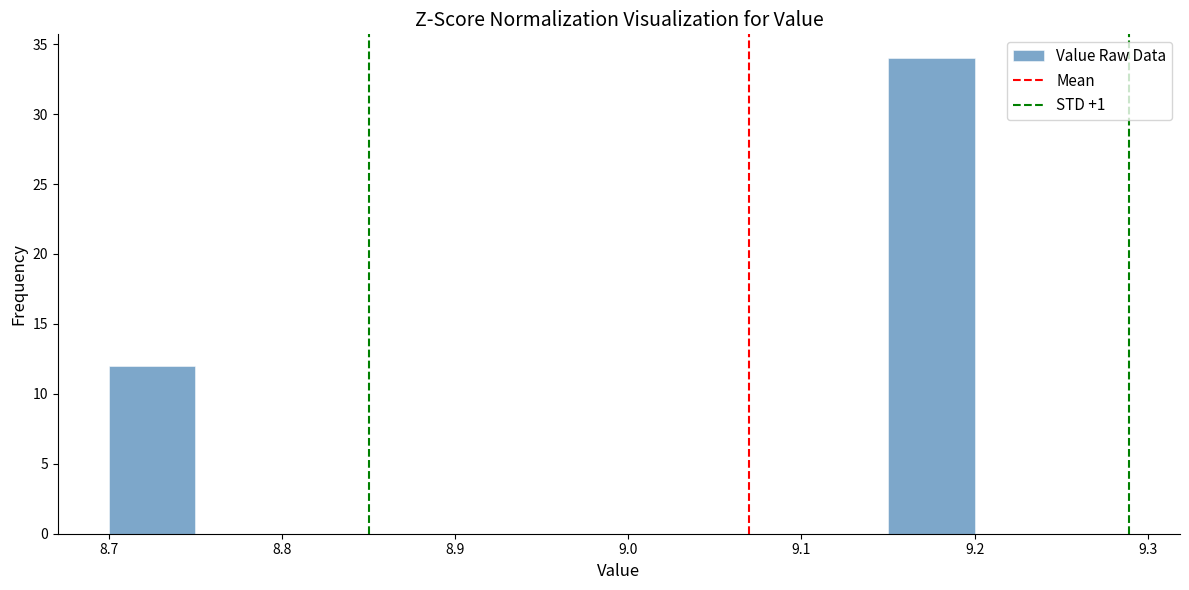

Reading left to right, list every bar in this chart as the range it spans on the x-axis followed by its height. The values are not printed on the chart, so give them approximately, as read against the axis.

8.70 to 8.75: 12
8.75 to 8.80: 0
8.80 to 8.85: 0
8.85 to 8.90: 0
8.90 to 8.95: 0
8.95 to 9.00: 0
9.00 to 9.05: 0
9.05 to 9.10: 0
9.10 to 9.15: 0
9.15 to 9.20: 34